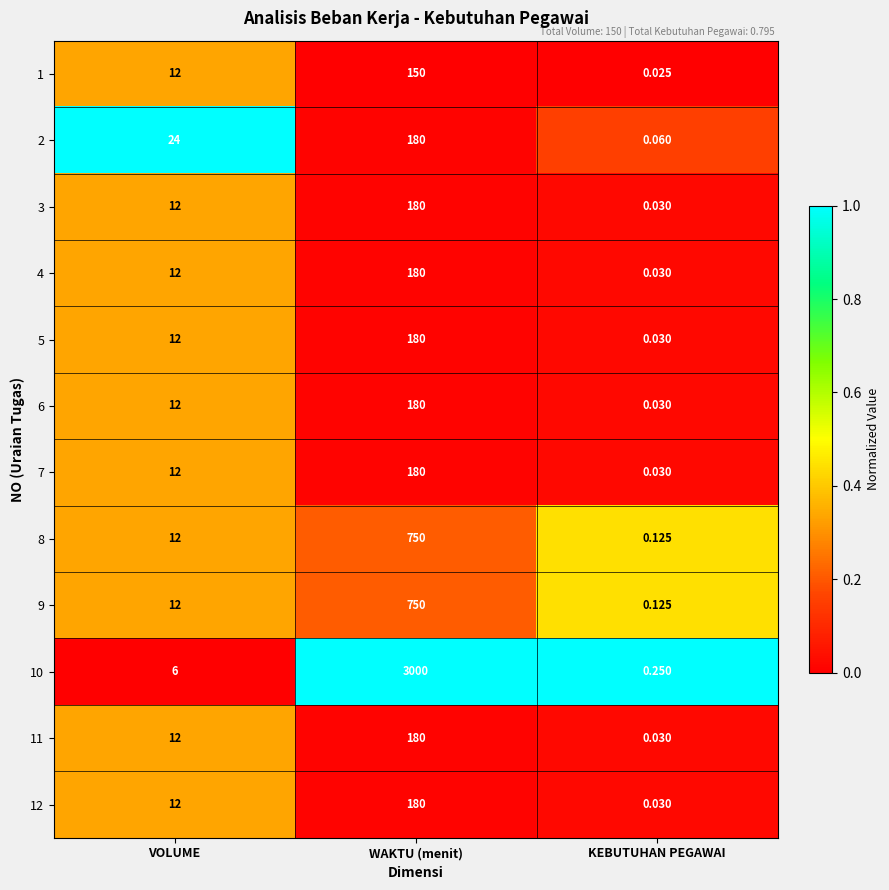

Which series changed the most between WAKTU (menit) and KEBUTUHAN PEGAWAI?

10